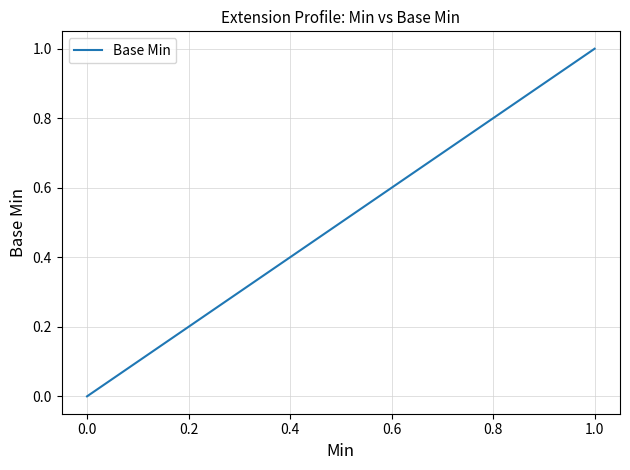

What is the label of the 4th point from the left?

1.0